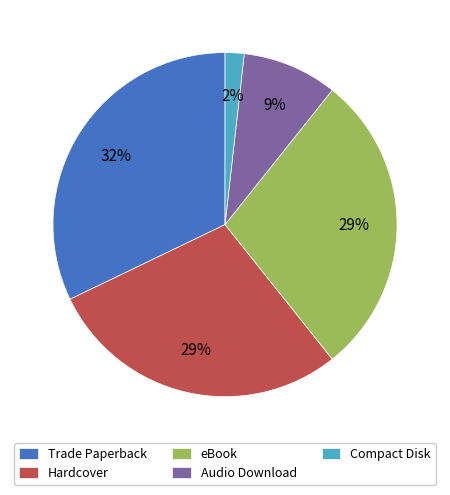

Which slice is the largest?

Trade Paperback